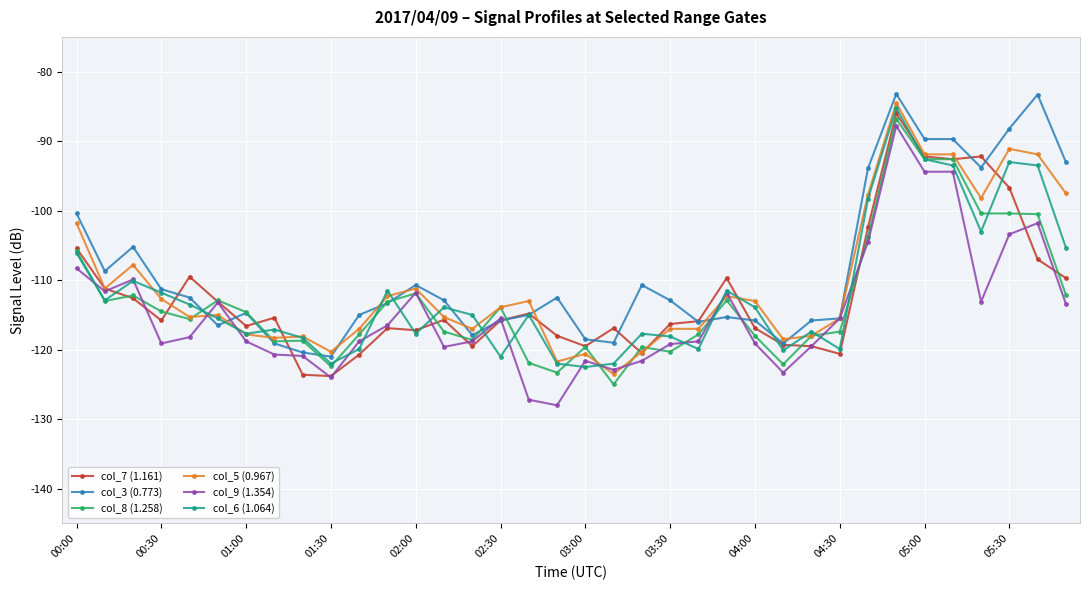

What is the maximum value for col_6 (1.064)?

-85.2